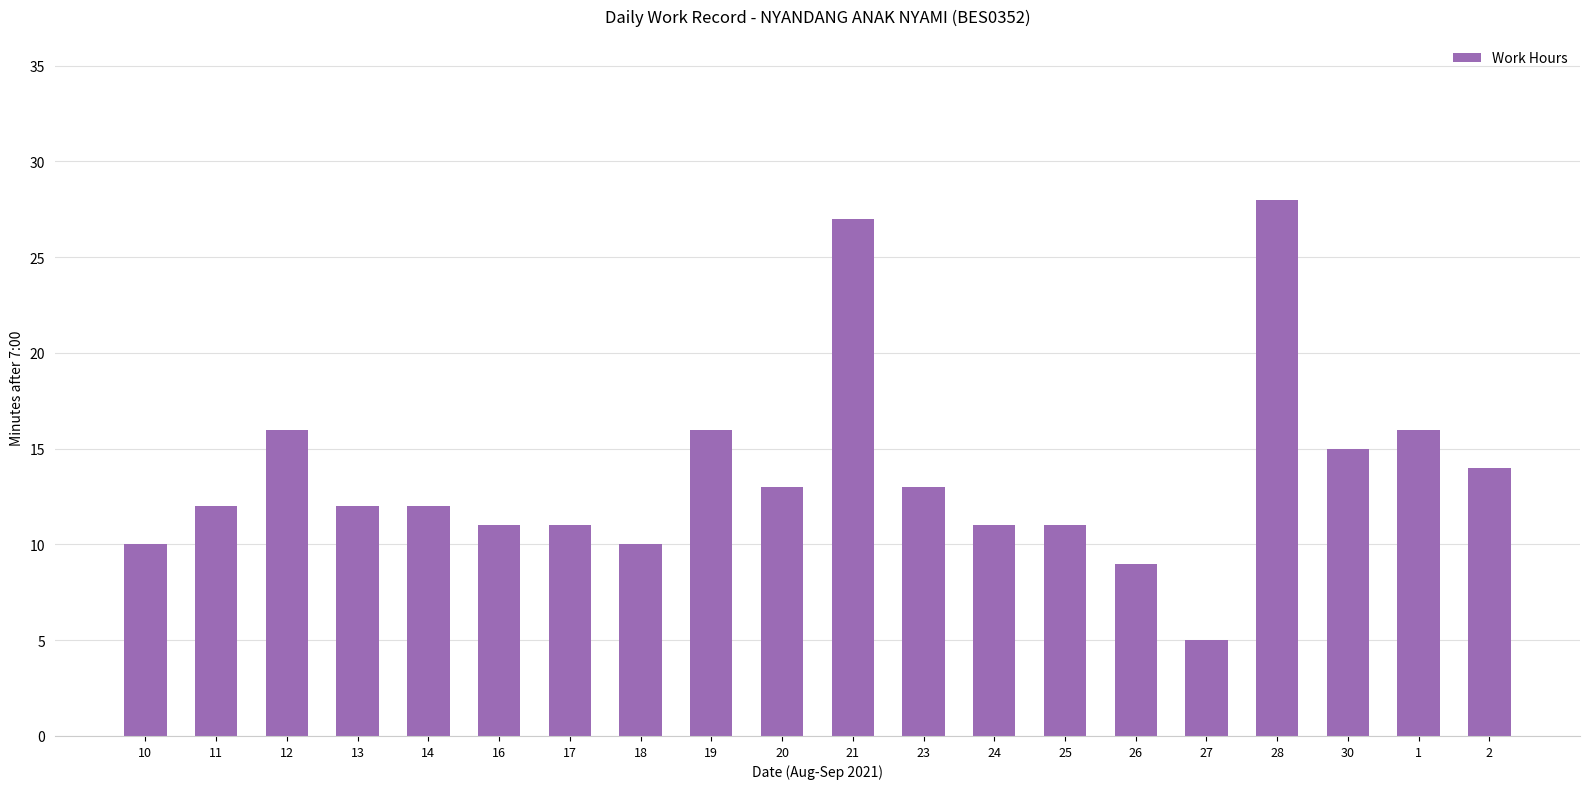

What is the sum of the values at 21 and 27?

32